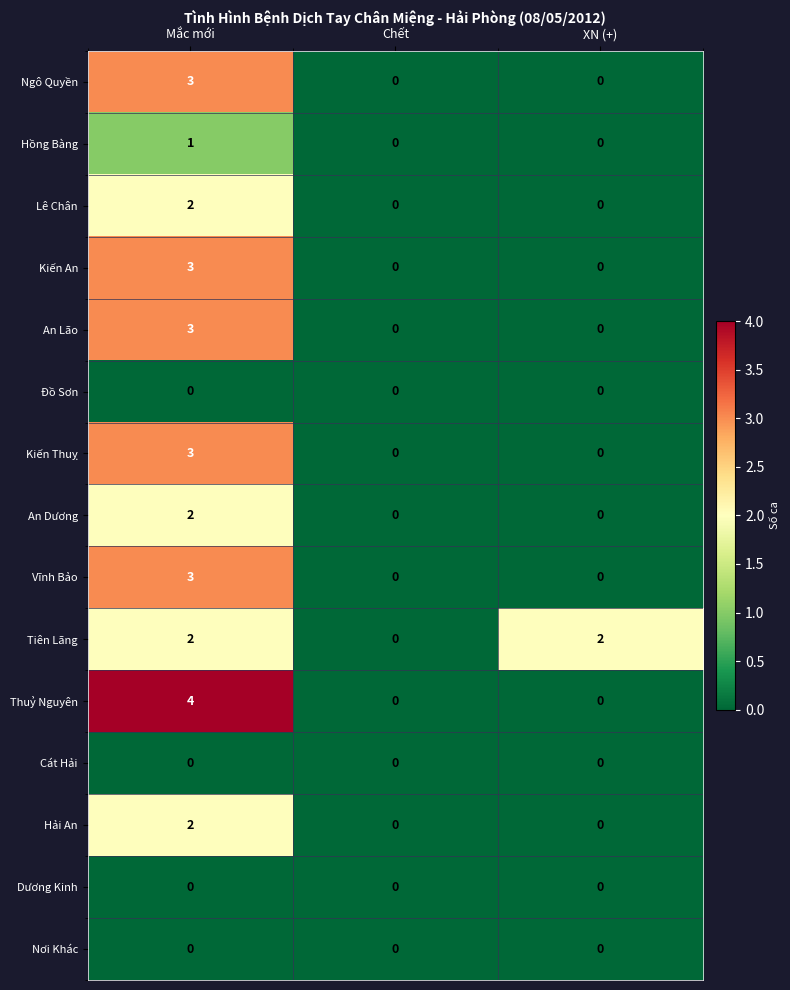

At which category is the sum across all series the highest?

Mắc mới